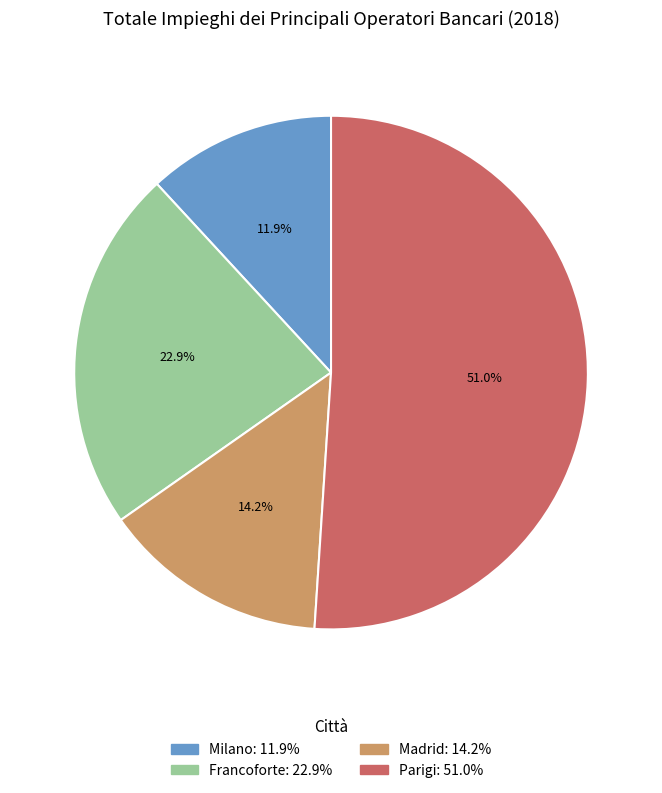

To the nearest percent, what percentage of the pie is Milano?

12%